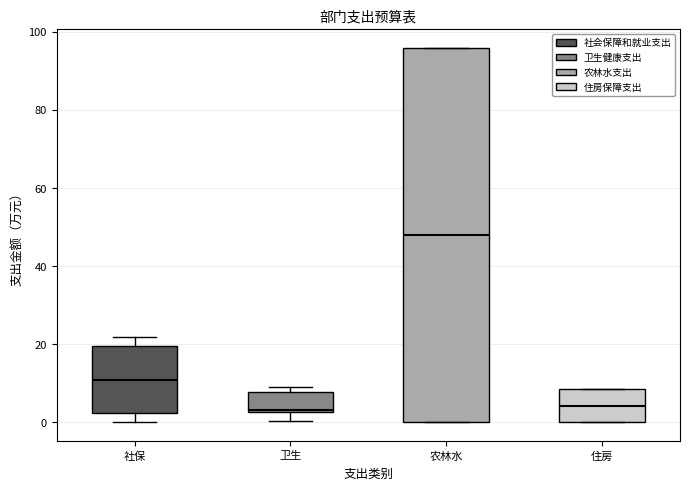

Reading left to right, read every box against the y-axis: the position of its median line, the range the box covers, and the ends of its whiskers. The values are not printed on the chart, so give them approximately, as read against the axis.

社保: median 10, box 2 to 20, whiskers 0 to 22
卫生: median 4, box 2 to 8, whiskers 0 to 10
农林水: median 48, box 0 to 96, whiskers 0 to 96
住房: median 4, box 0 to 8, whiskers 0 to 8